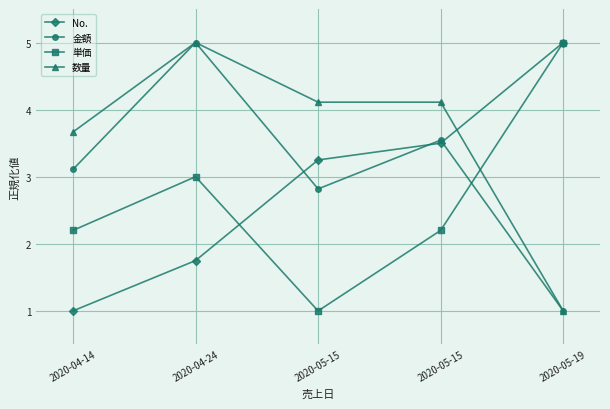

What is the average value of the 金額 series?

3.1